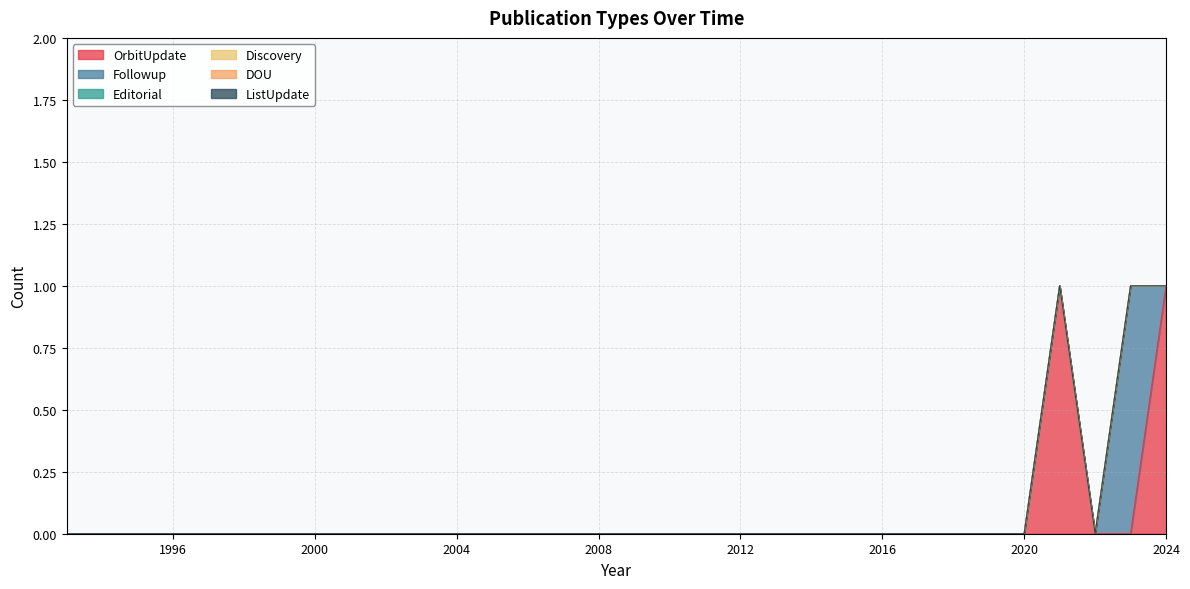

How many data points does each series have?

32